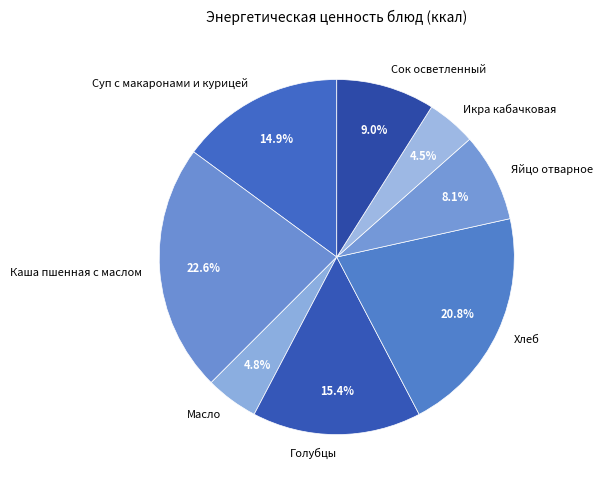

To the nearest percent, what portion does Масло represent?

5%